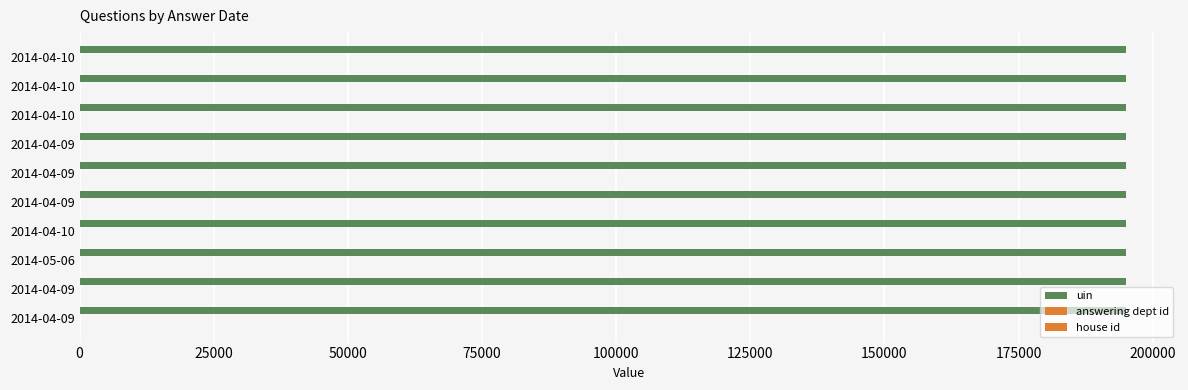

Reading left to right, what are all the values shown in this chart?

uin: 195098.0	195045.0	195048.0	195094.0	195034.0	195037.0	195051.0	195055.0	195056.0	195057.0
answering dept id: 0.2	0.2	0.2	0.2	0.2	0.2	0.2	0.2	0.2	0.2
house id: 0.2	0.2	0.2	0.2	0.2	0.2	0.2	0.2	0.2	0.2